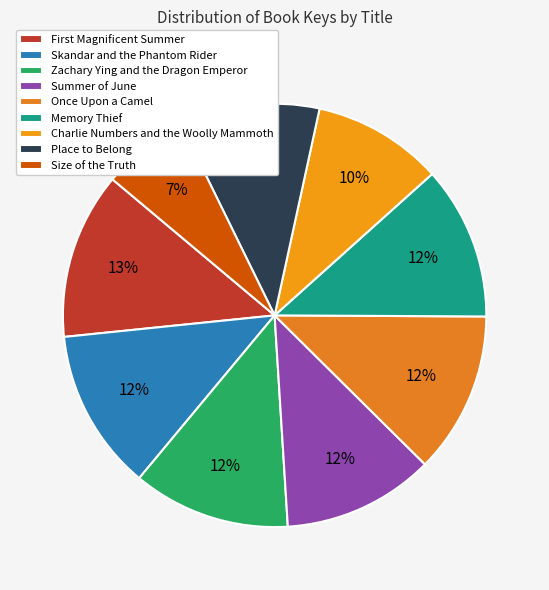

Rank the categories by value from highest to lowest.

First Magnificent Summer, Once Upon a Camel, Skandar and the Phantom Rider, Zachary Ying and the Dragon Emperor, Memory Thief, Summer of June, Place to Belong, Charlie Numbers and the Woolly Mammoth, Size of the Truth